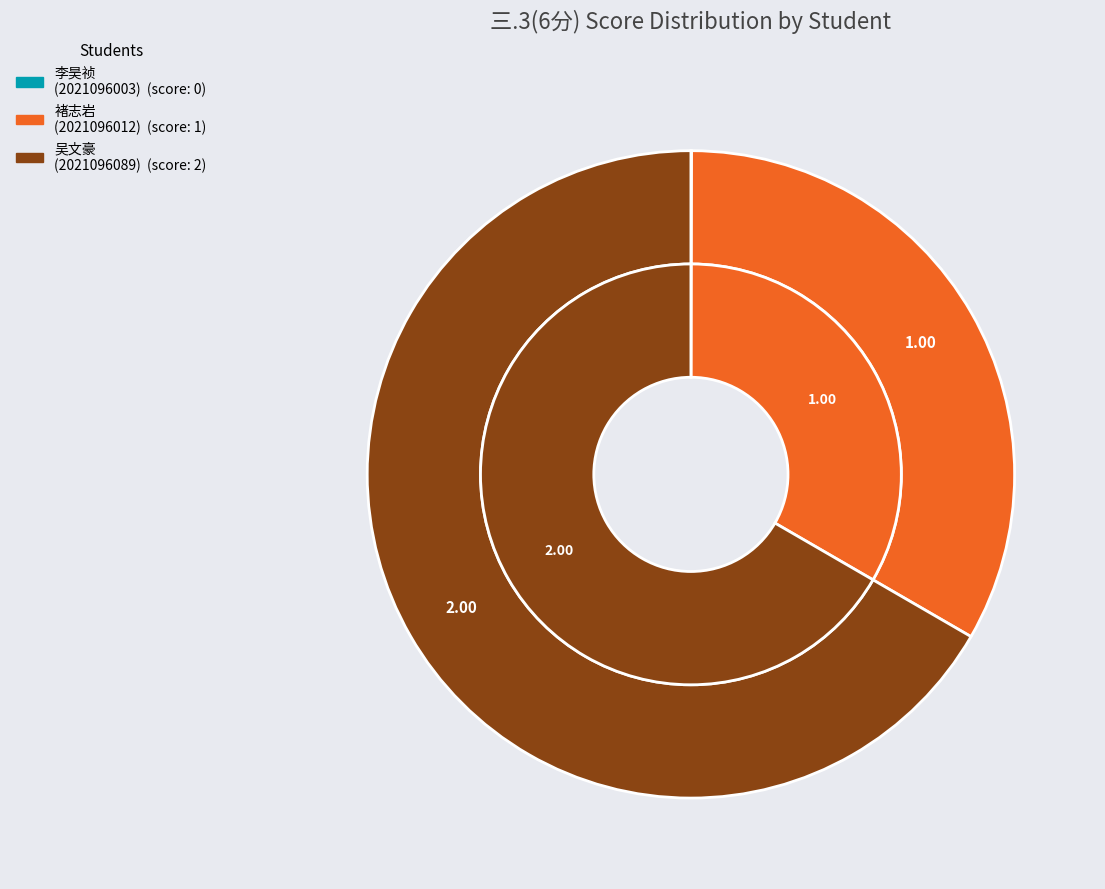

Is it true that 2021096089 is 67% of the pie?

True